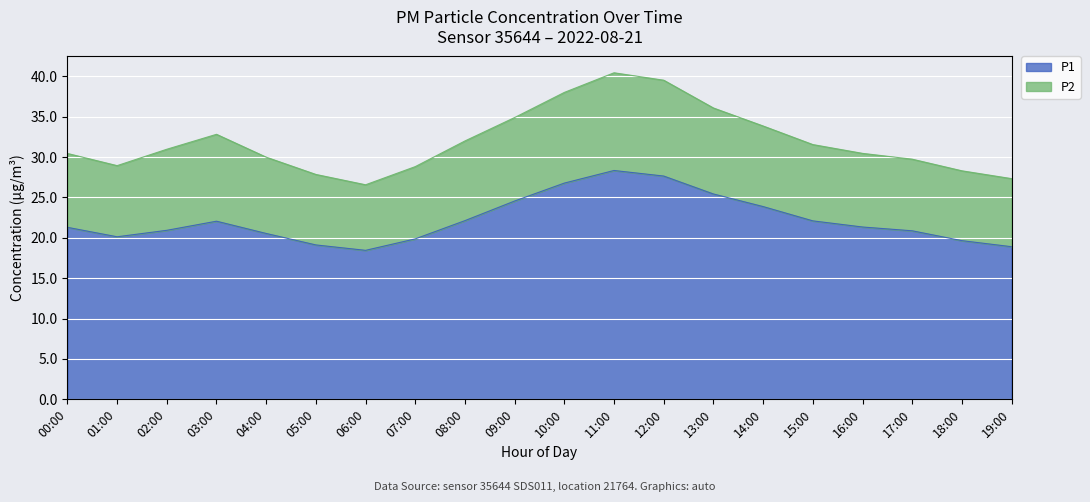

Rank the categories by value from highest to lowest.

11:00, 12:00, 10:00, 13:00, 09:00, 14:00, 08:00, 15:00, 03:00, 16:00, 00:00, 02:00, 17:00, 04:00, 01:00, 07:00, 18:00, 05:00, 19:00, 06:00